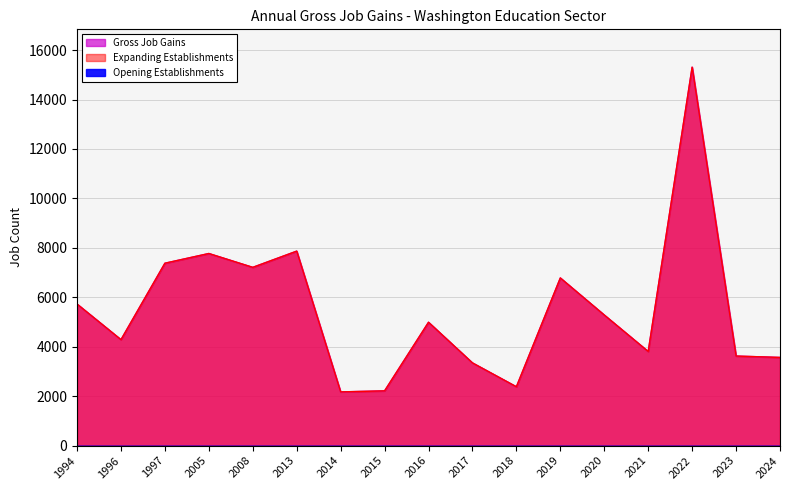

Does the chart display data point markers on the line(s)?

No